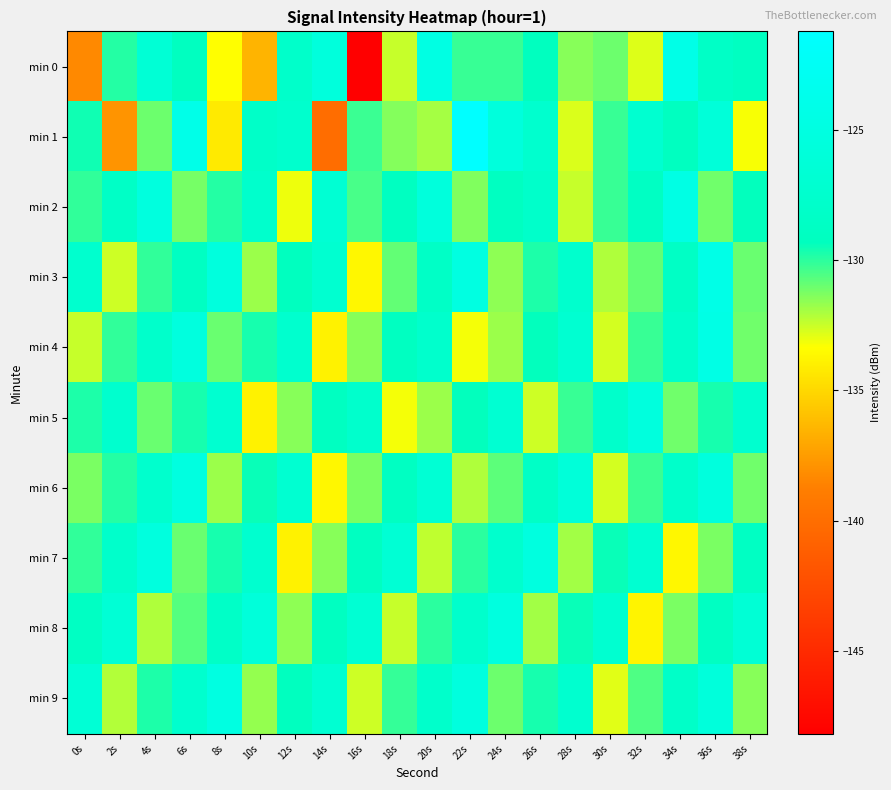

At how many categories does at least one series exceed -145?

20